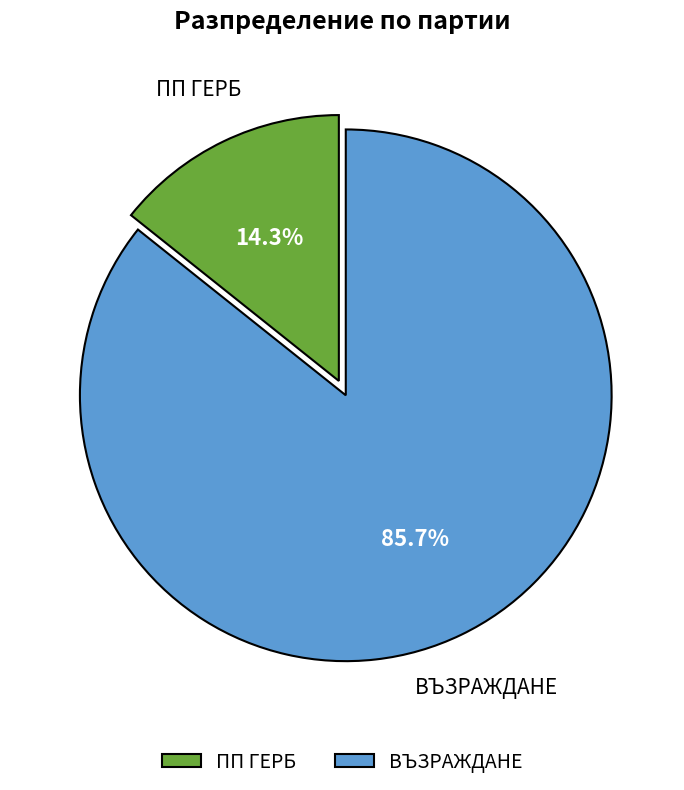

How many segments does this pie chart have?

2